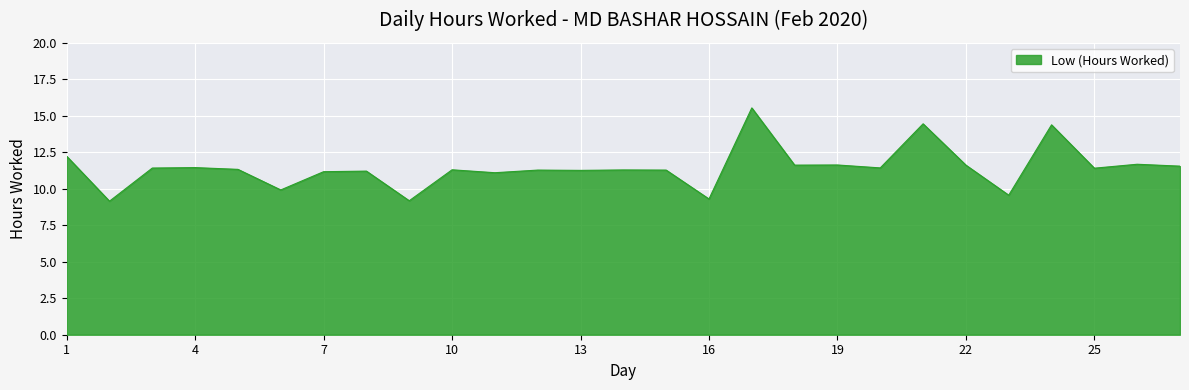

What is the minimum value shown in the chart?

9.2